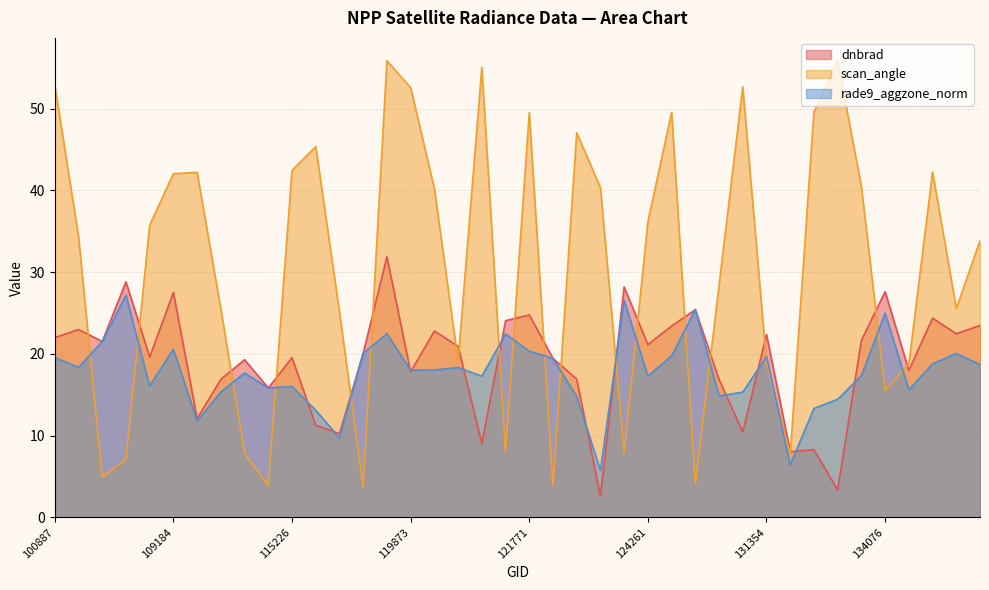

How many lines are shown in the chart?

3